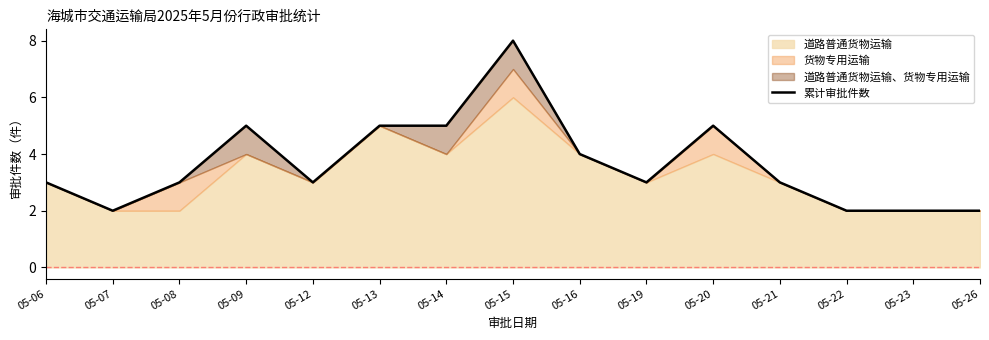

What is the smallest value displayed?

2